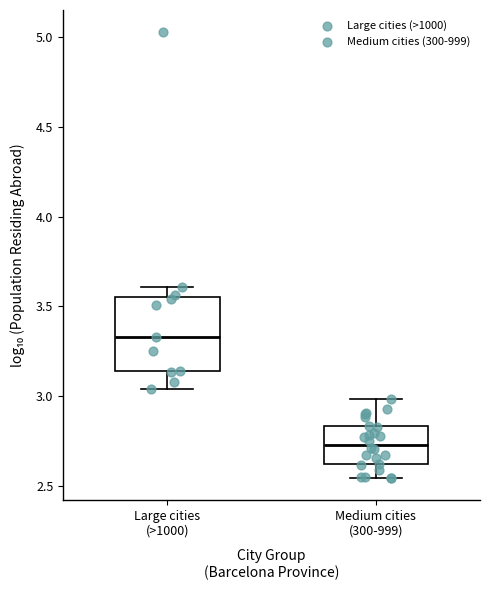

Which box's median line is the highest?

Large cities (>1000)